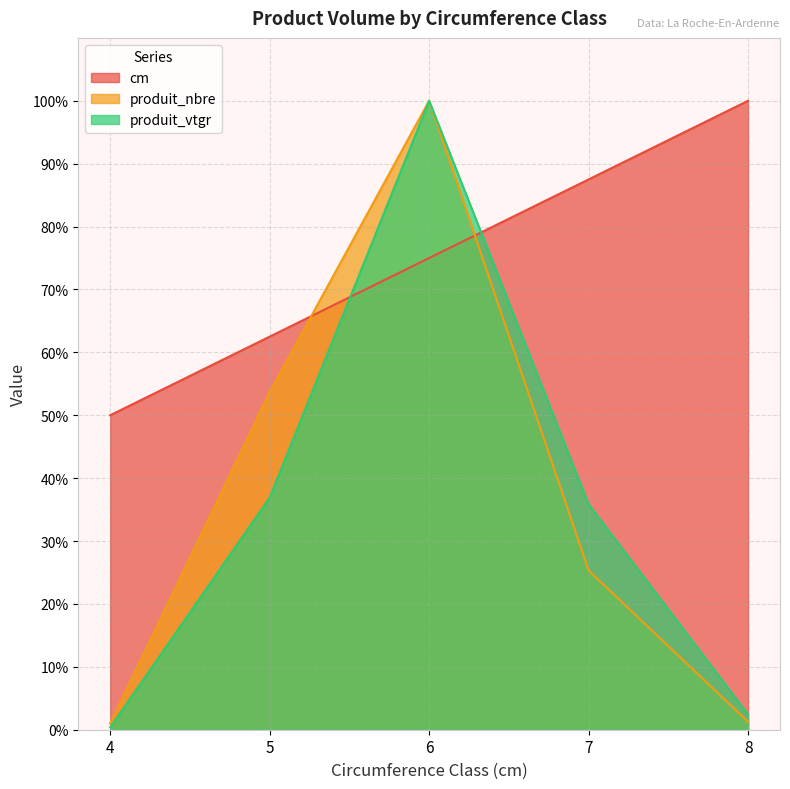

Does the chart have visible grid lines?

Yes